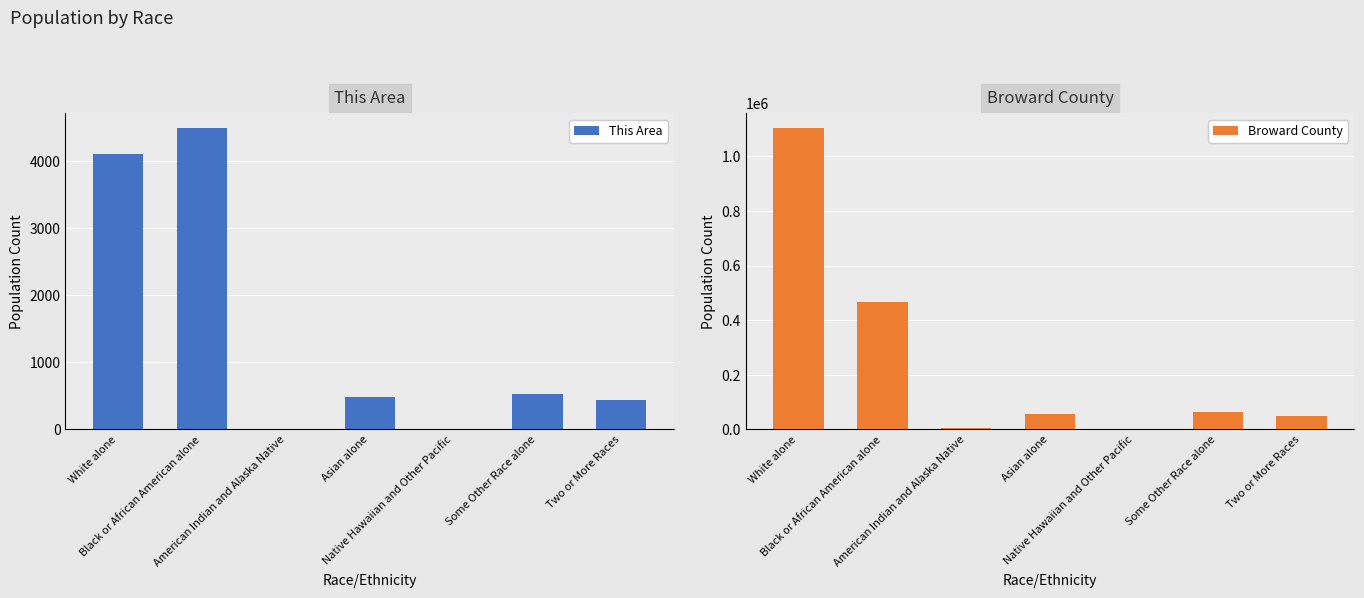

What is the difference between the highest and lowest values at American Indian and Alaska Native?

5052